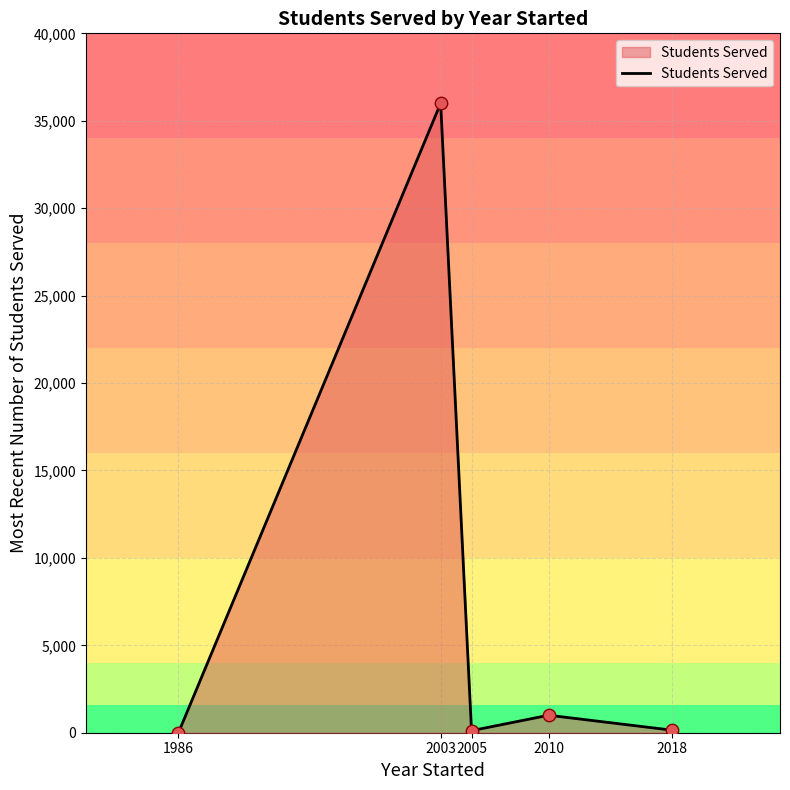

What is the change in value from 1986 to 2010?

+1000